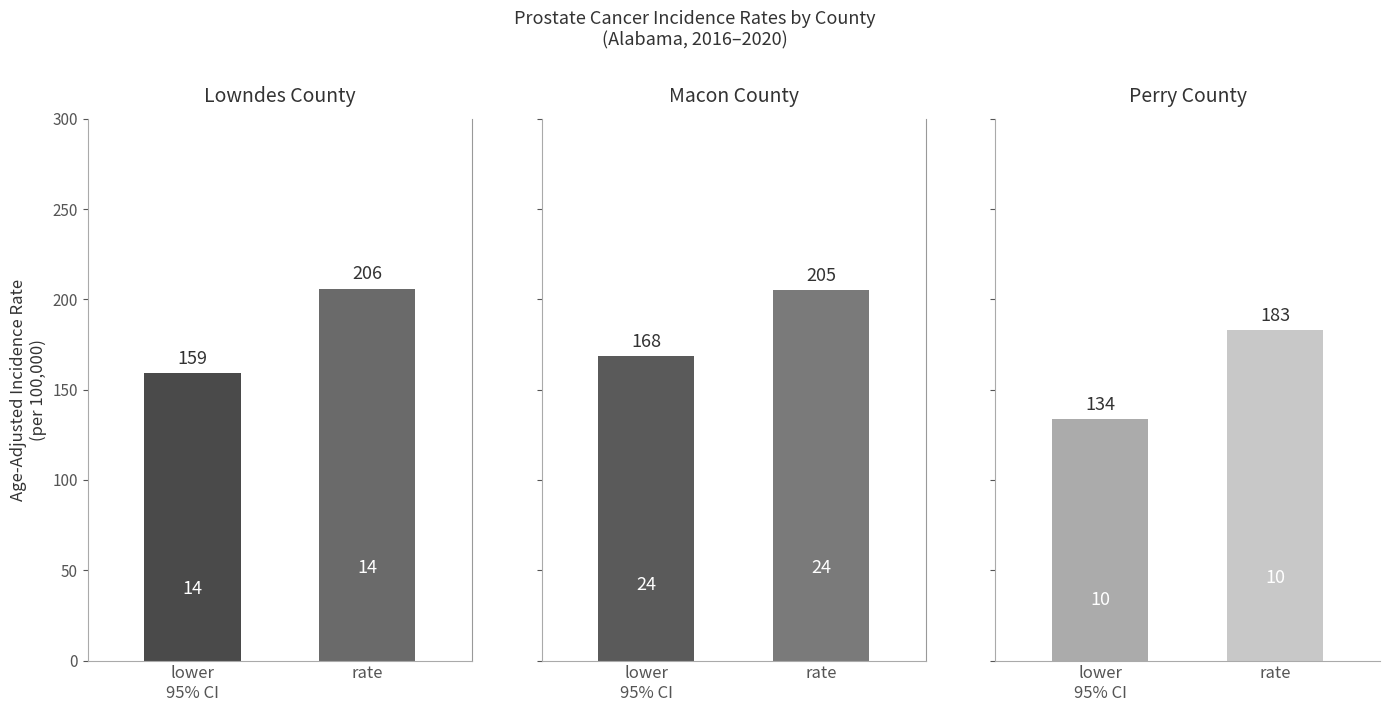

What position from the left is 4?

5